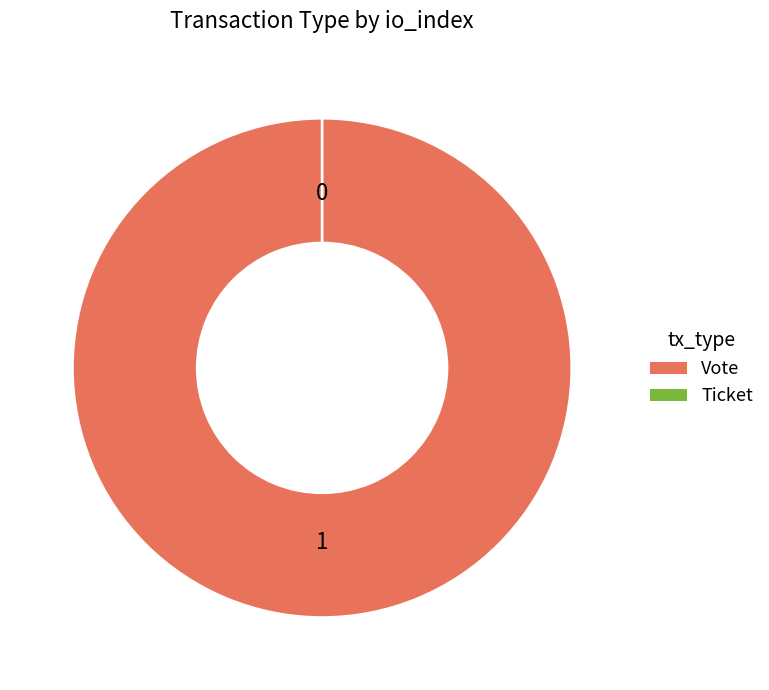

Combined, what portion of the pie is Vote and Ticket?

100.0%